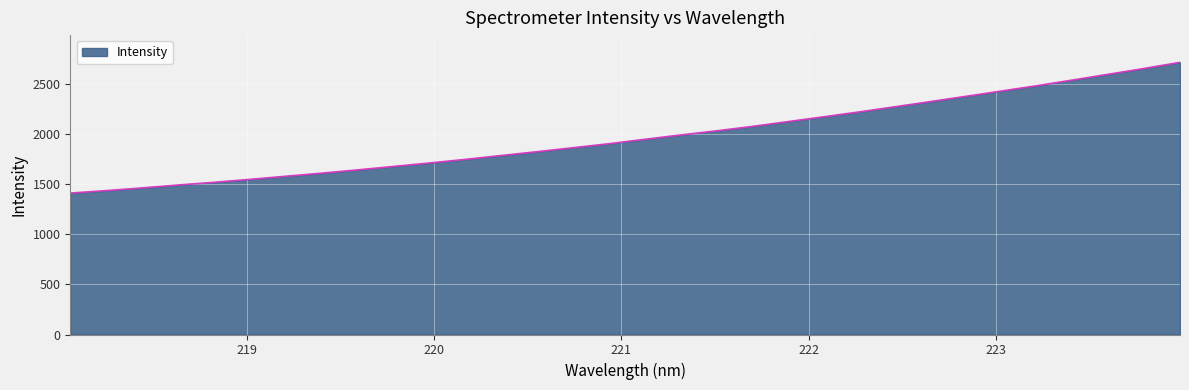

What is the minimum value shown in the chart?

1409.4